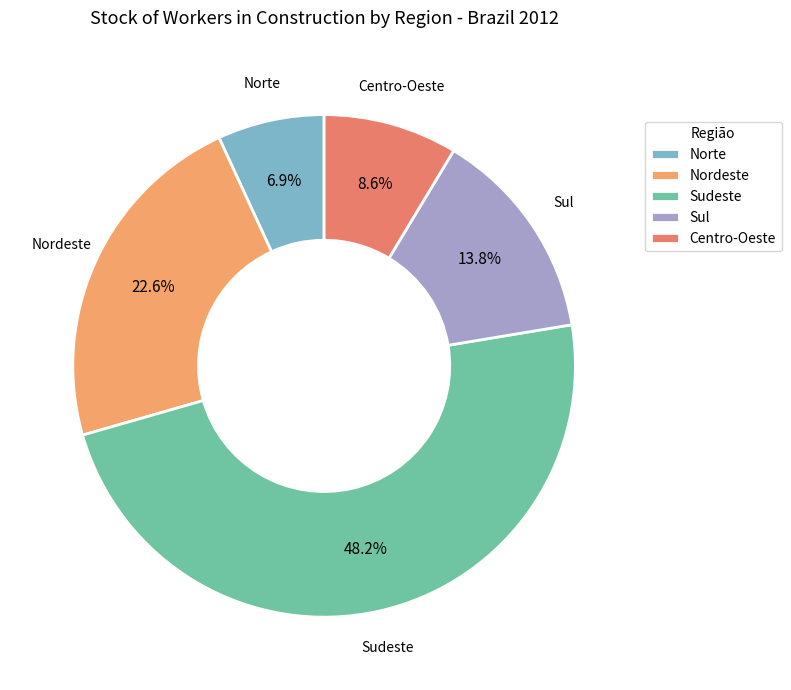

What portion of the pie excludes Sul?

86.2%